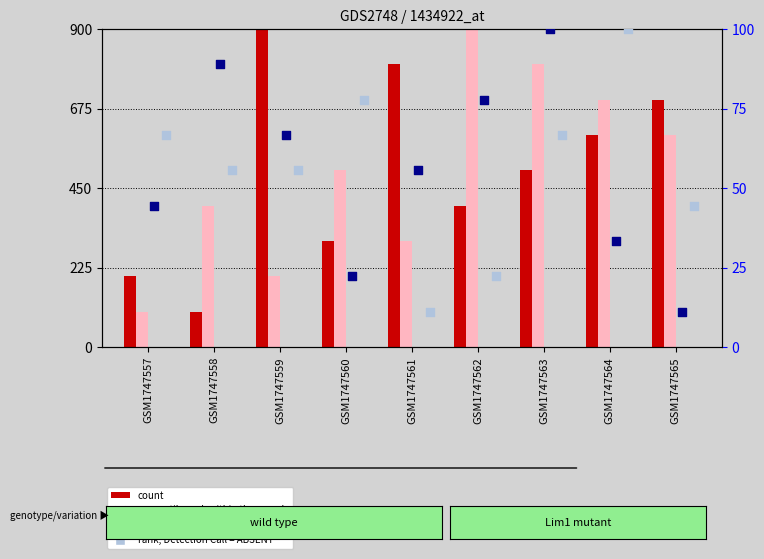

Which series has the largest Y range (max minus min)?

count